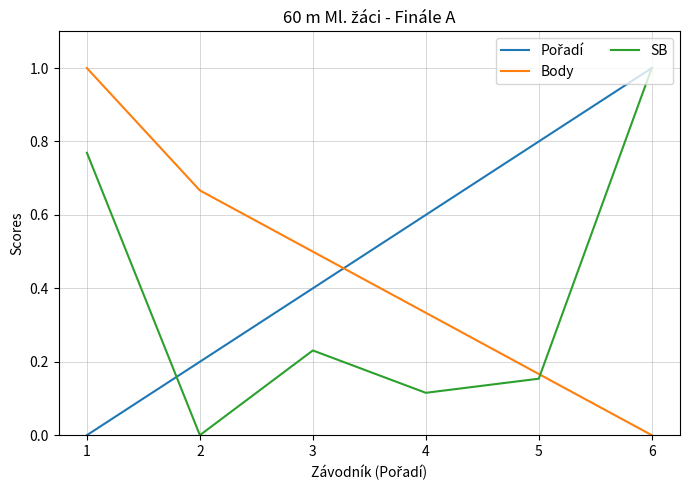

How many lines are shown in the chart?

3